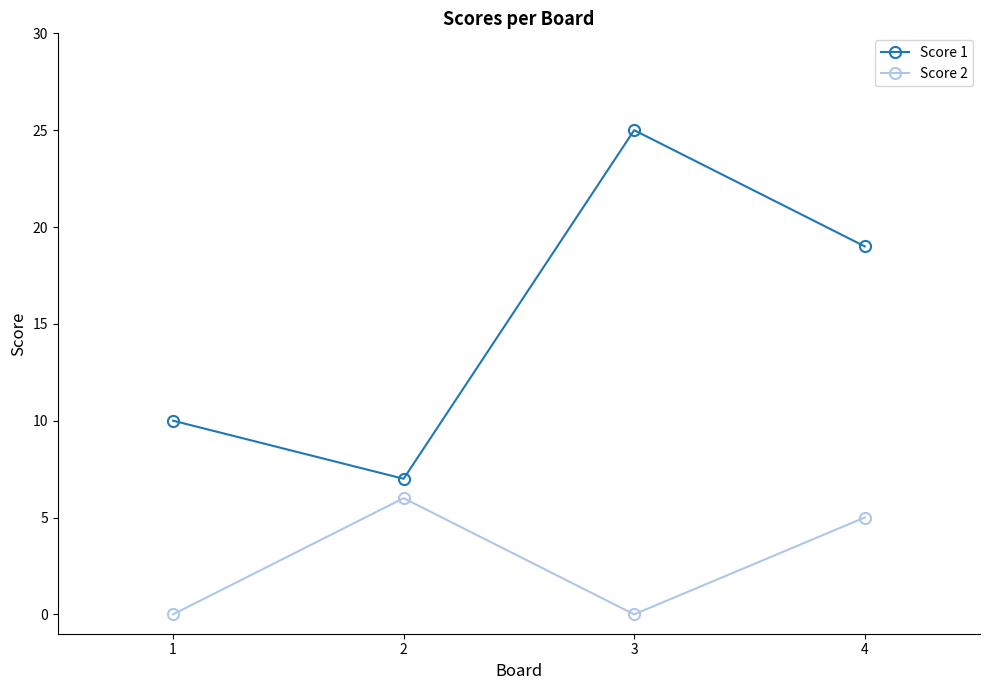

True or false: Score 2 and Score 1 intersect in this chart.

False